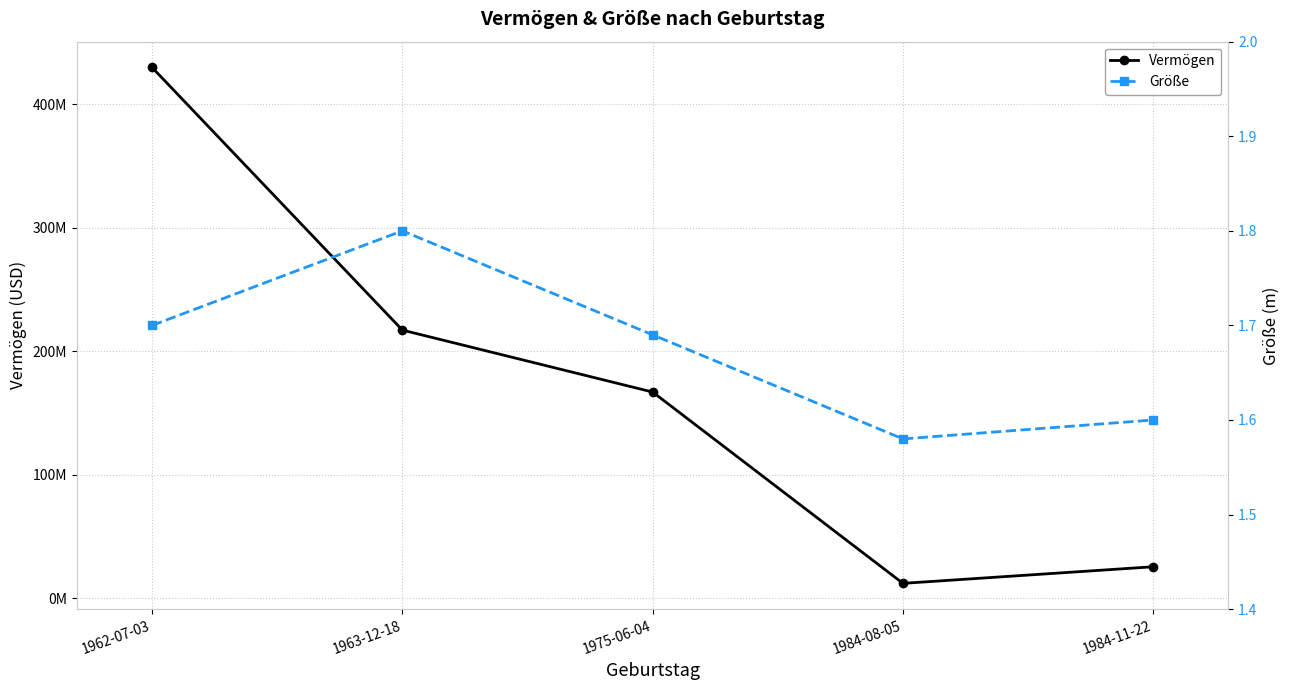

Which has a higher value, 1962-07-03 or 1975-06-04?

1962-07-03